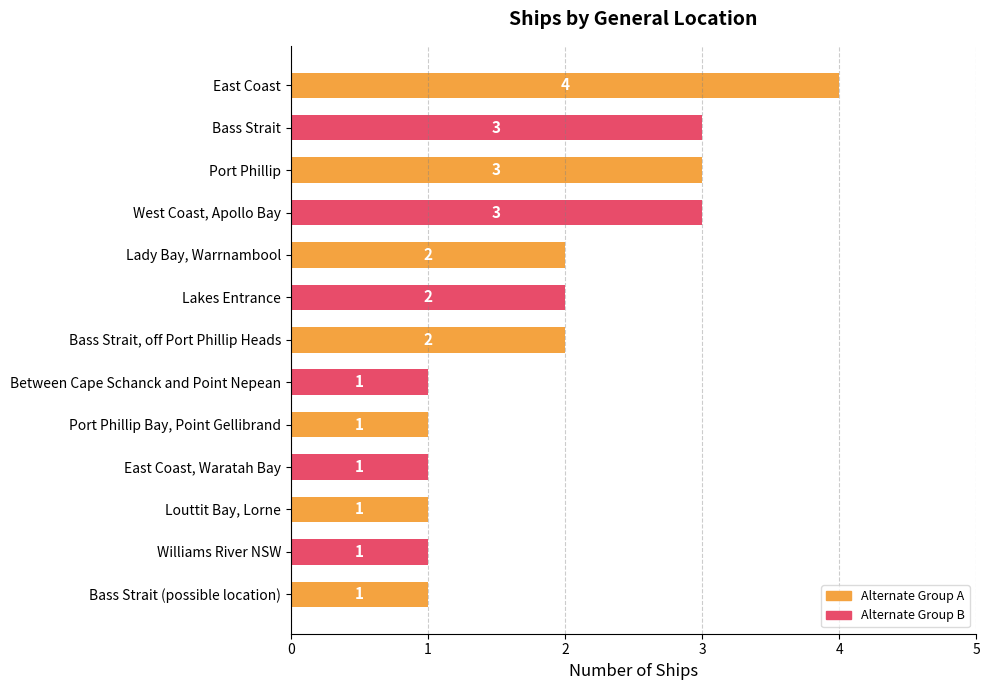

Does the chart contain any negative values?

No